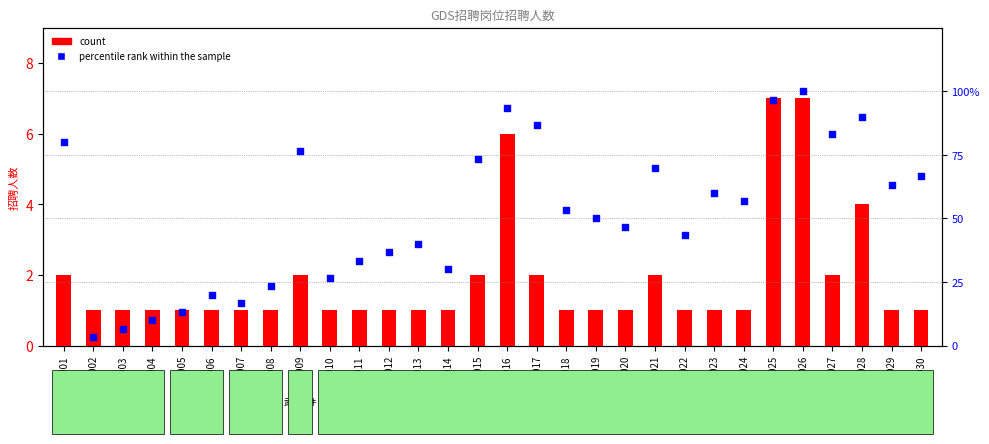

Is the value of count at 10016 greater than the value of percentile rank within the sample at 10030?

No